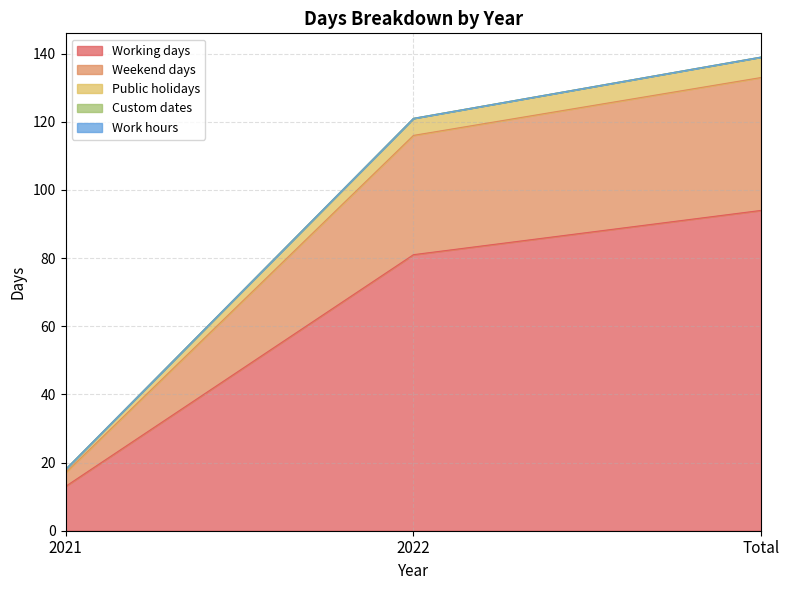

At how many categories does at least one series exceed 48?

2